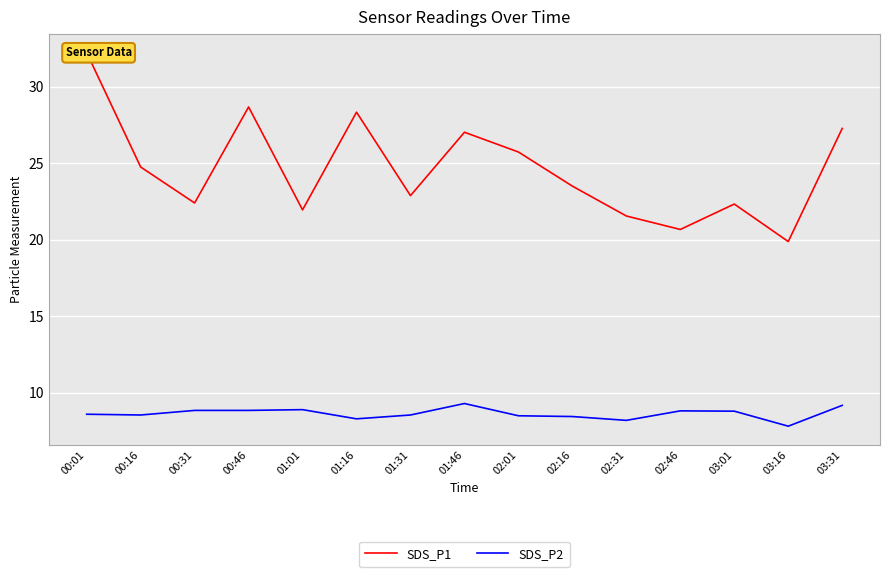

How many interior local valleys does the SDS_P2 series have?

4